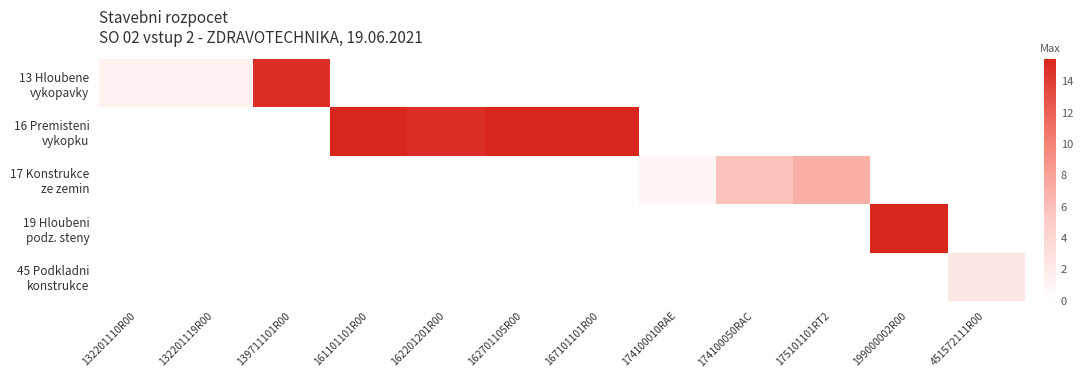

How many data points does each series have?

12